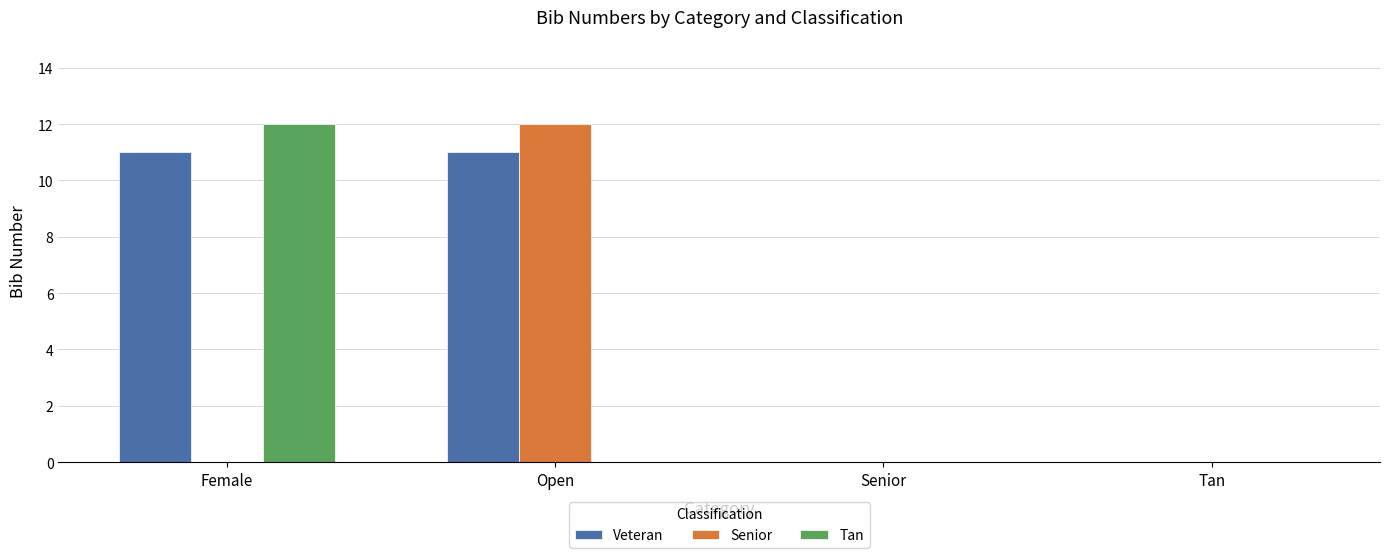

Reading left to right, what are all the values shown in this chart?

Veteran: Female=11	Open=11	Senior=0	Tan=0
Senior: Female=0	Open=12	Senior=0	Tan=0
Tan: Female=12	Open=0	Senior=0	Tan=0